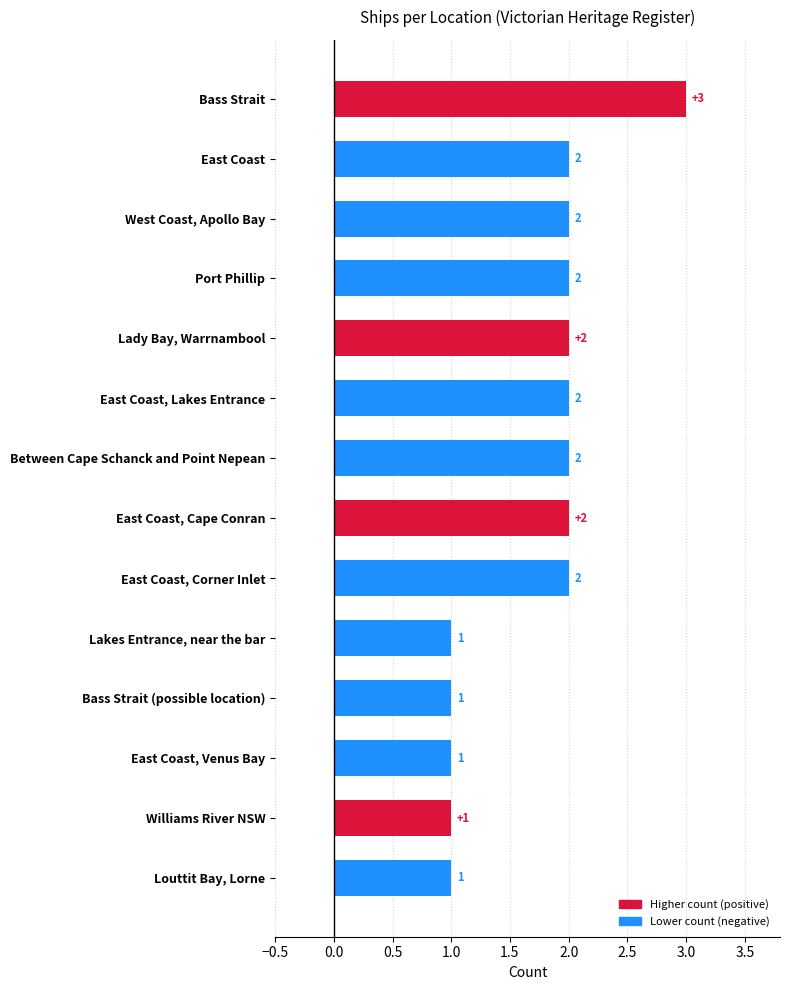

Approximately how many times larger is the value at East Coast, Corner Inlet compared to Lady Bay, Warrnambool?

1.0